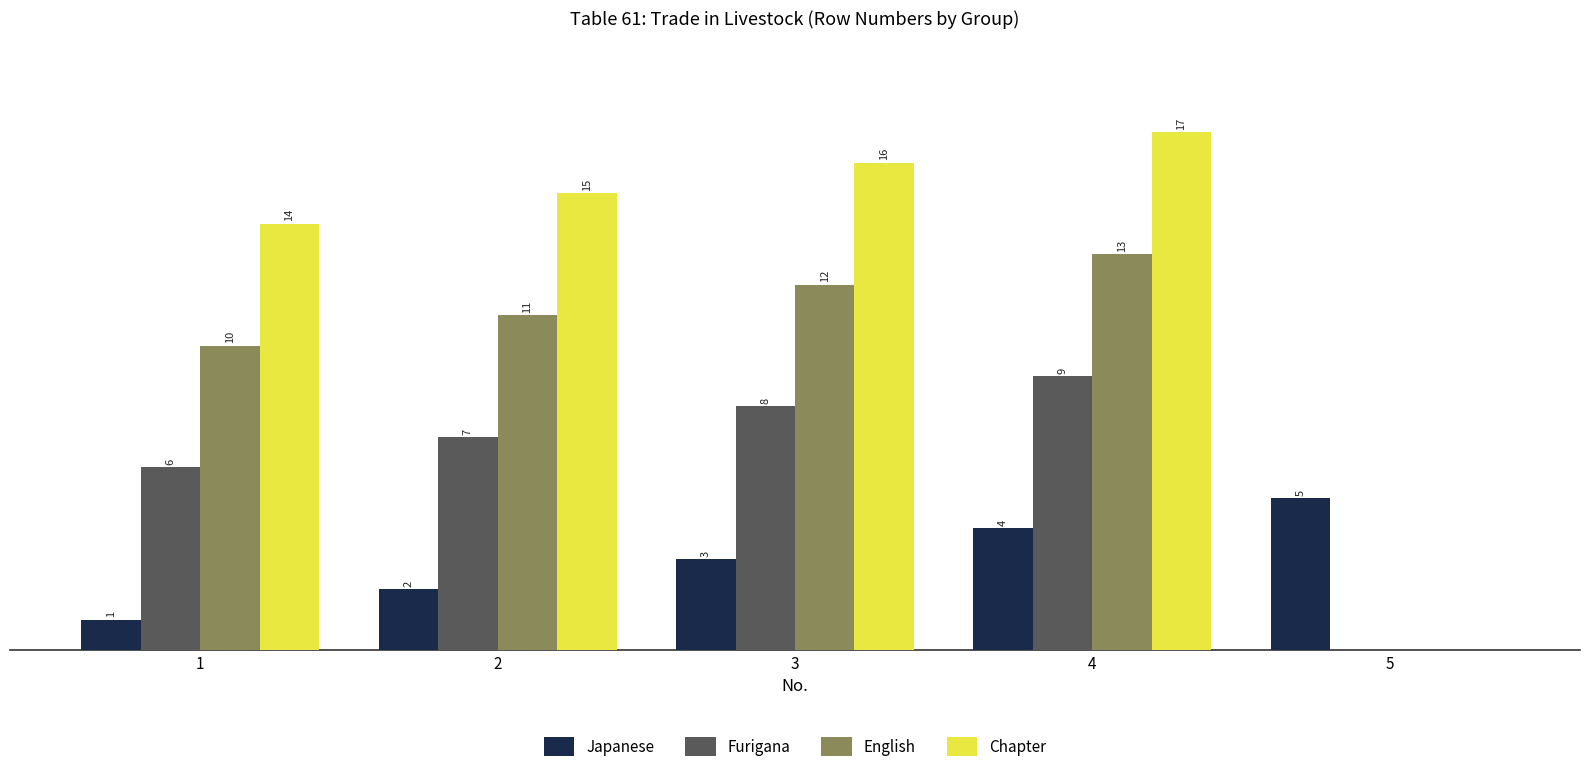

Which series has the largest total across all categories?

Chapter